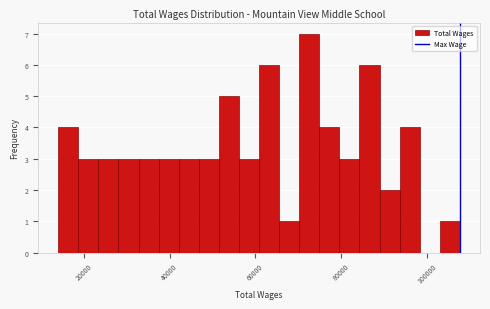

Read against the x-axis, roughly where is the centre of the tallest bar?

72000